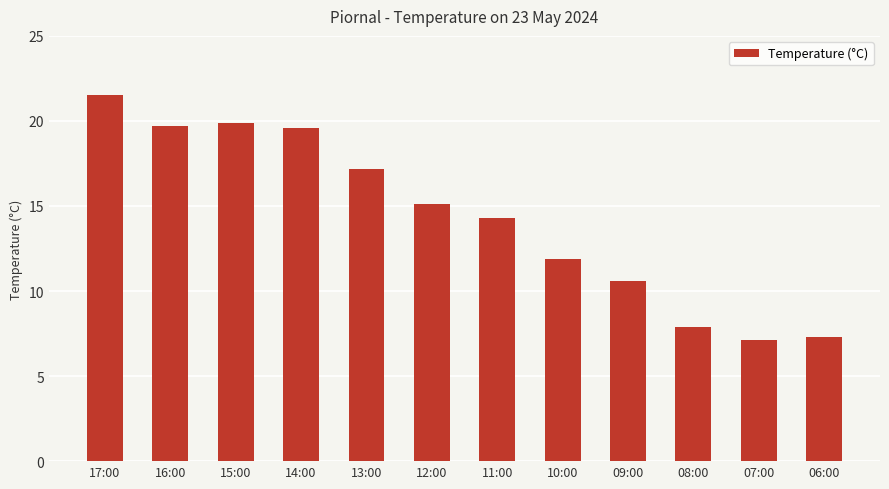

Where is the data nearest to the value 14?

11:00